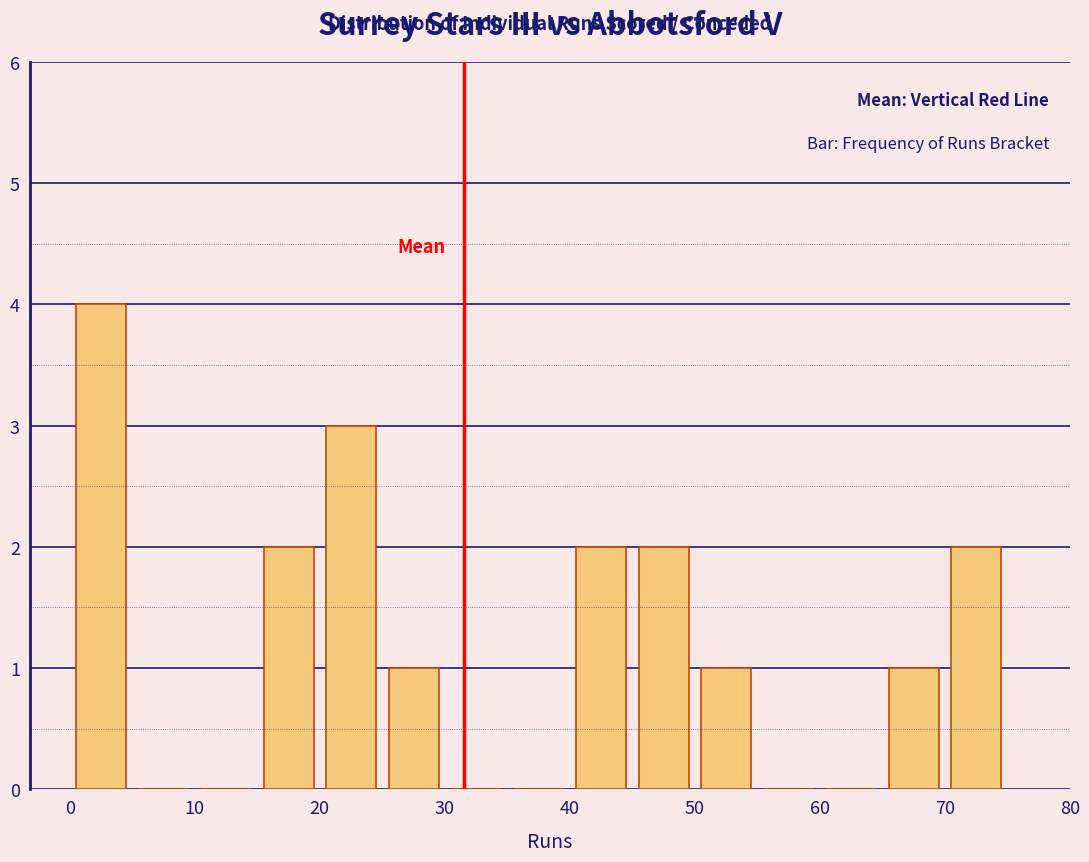

How tall is the bar that spans 65 to 70 on the x-axis? The values are not printed on the chart, so give them approximately, as read against the axis.

1